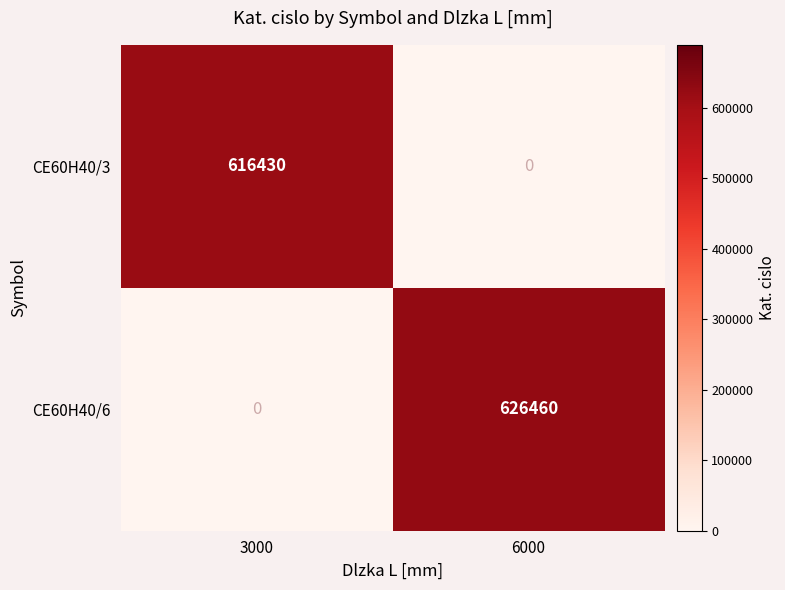

What is the sum of all CE60H40/6 values?

626460